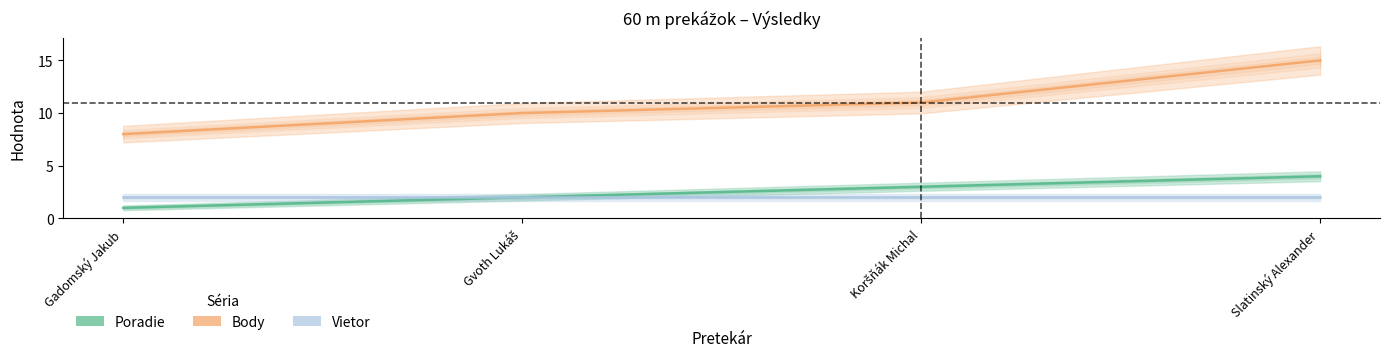

At how many categories does at least one series exceed 9?

3